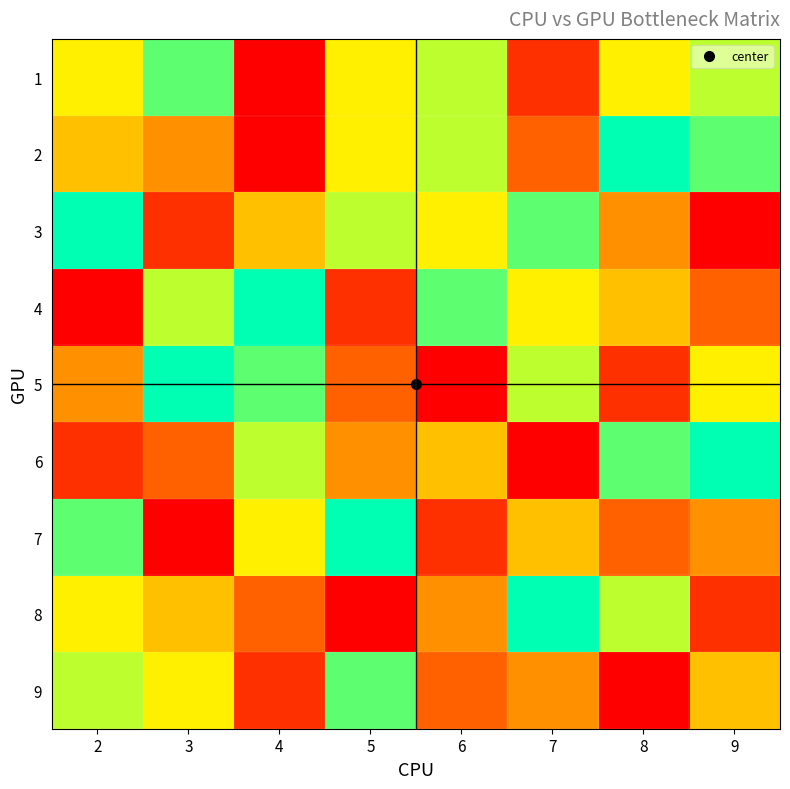

Which series has the largest total across all categories?

1